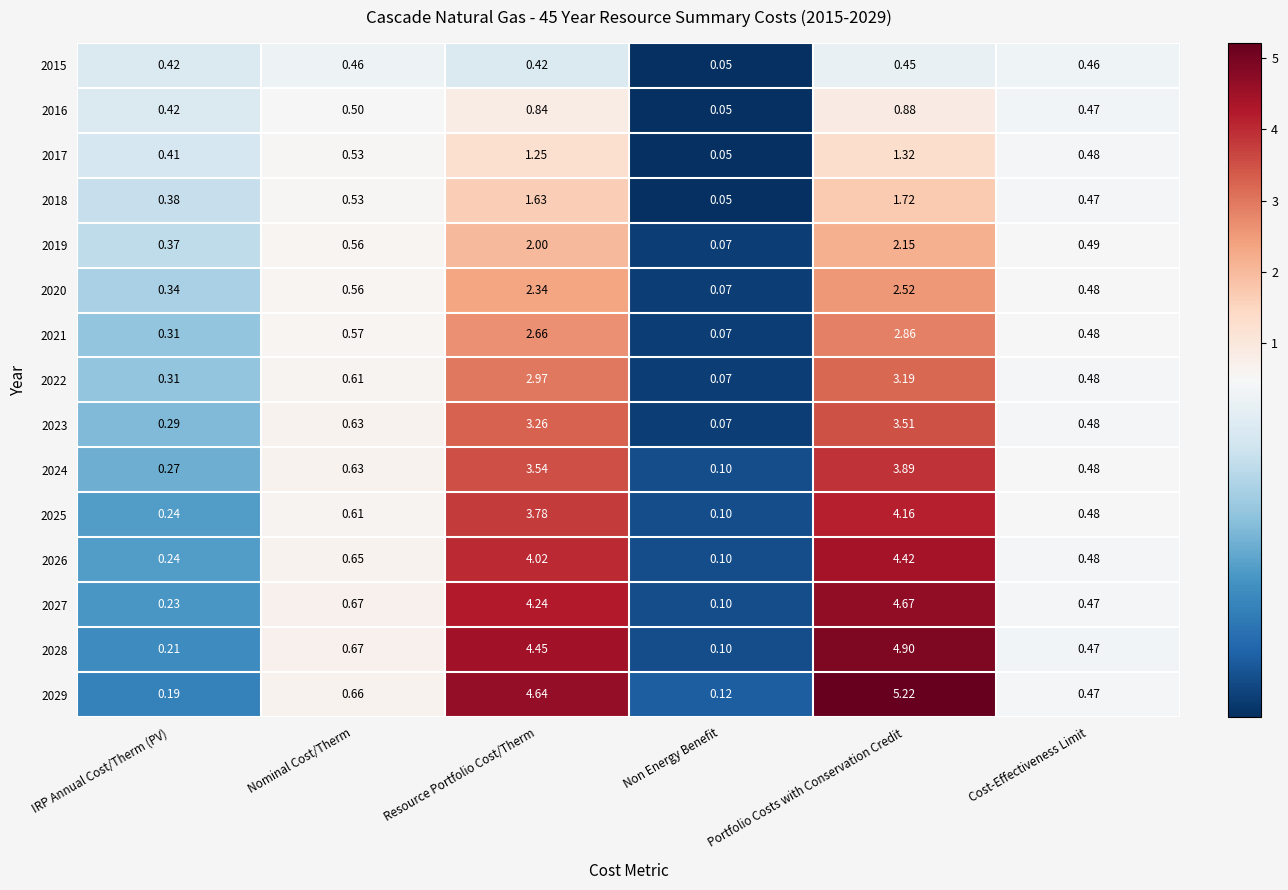

At which label does 2018 reach its minimum?

Non Energy Benefit